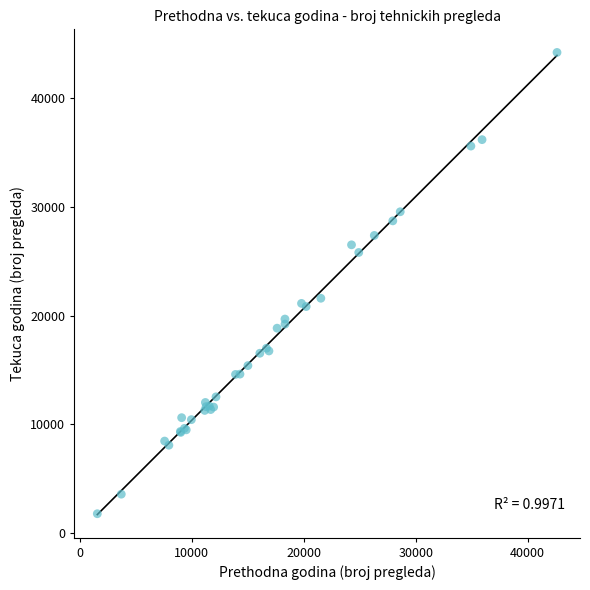

What Y value in the scatter plot is closest to 22988?

21591